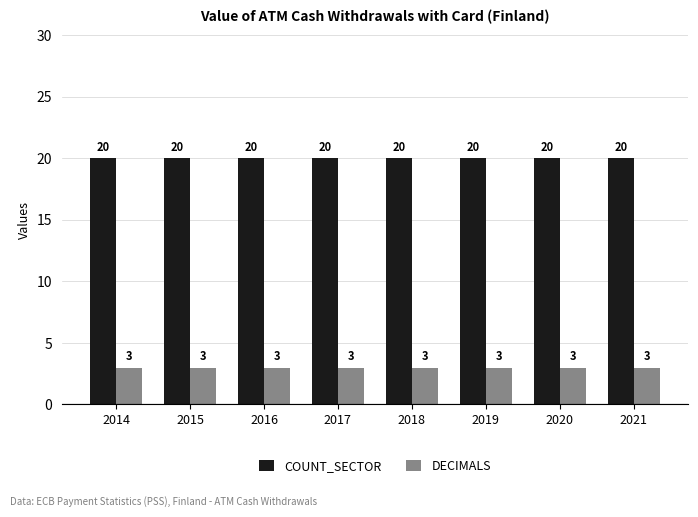

What is the highest value of the DECIMALS series?

3